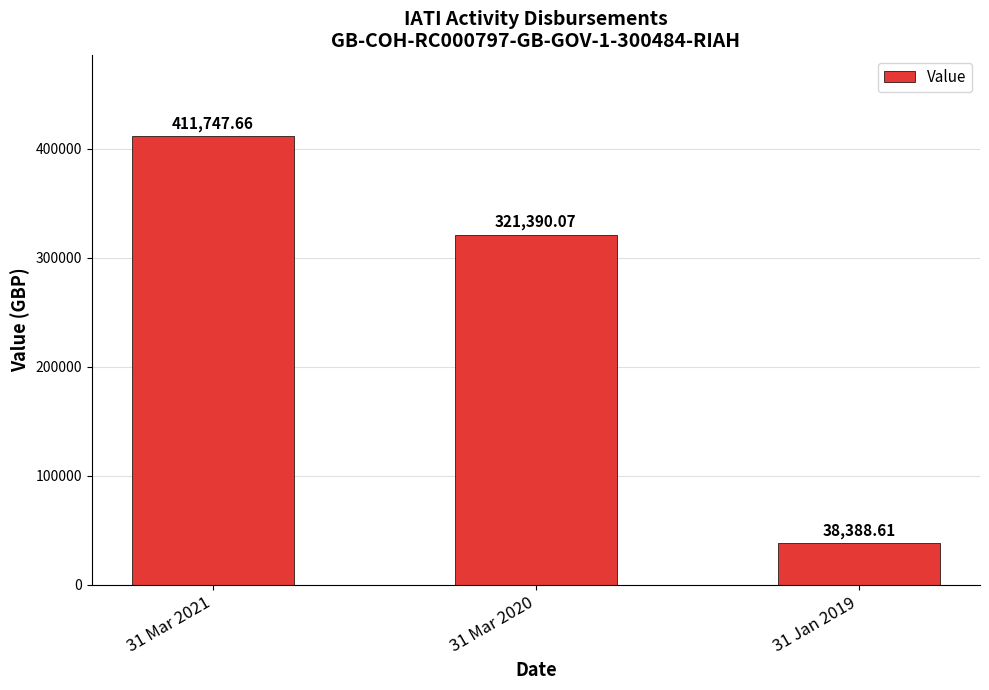

Is it true that the value at 31 Mar 2020 is 523562.7?

False